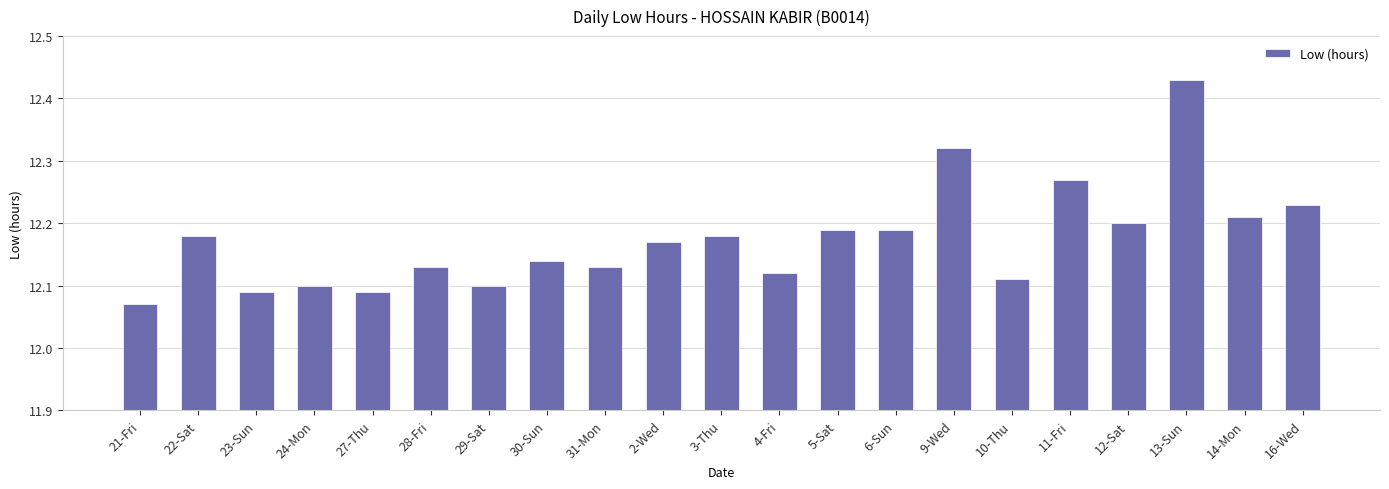

Is it true that the value at 30-Sun is 2.4?

False